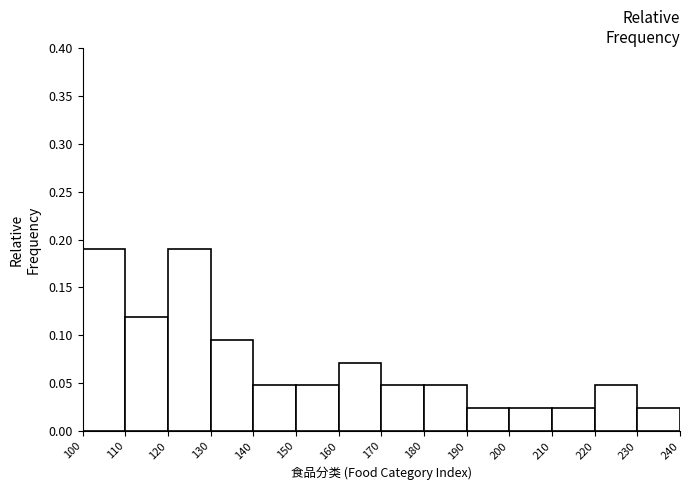

Reading left to right, list every bar in this chart as the range it spans on the x-axis followed by its height. The values are not printed on the chart, so give them approximately, as read against the axis.

100 to 110: 0.190
110 to 120: 0.120
120 to 130: 0.190
130 to 140: 0.095
140 to 150: 0.050
150 to 160: 0.050
160 to 170: 0.070
170 to 180: 0.050
180 to 190: 0.050
190 to 200: 0.025
200 to 210: 0.025
210 to 220: 0.025
220 to 230: 0.050
230 to 240: 0.025